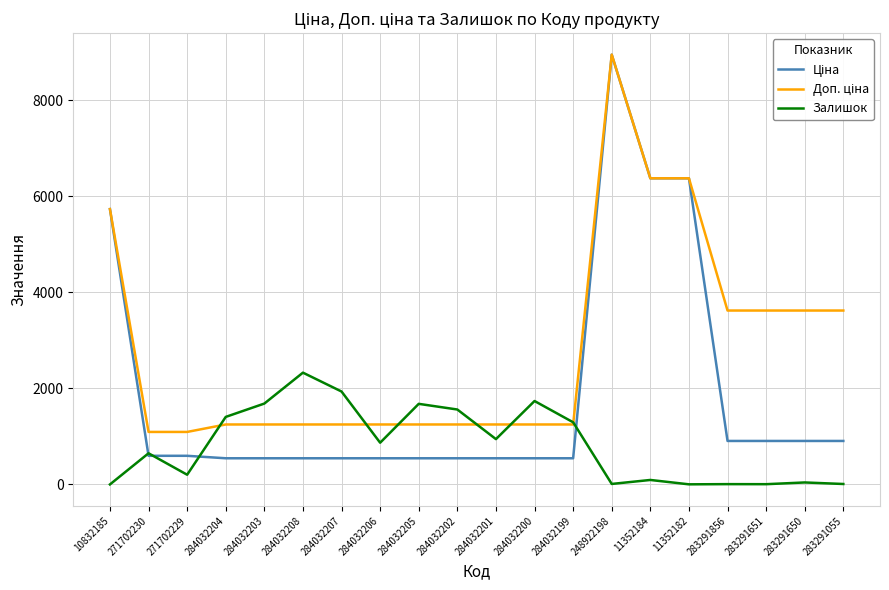

True or false: Залишок has a value of 93.0 at 11352184.

True